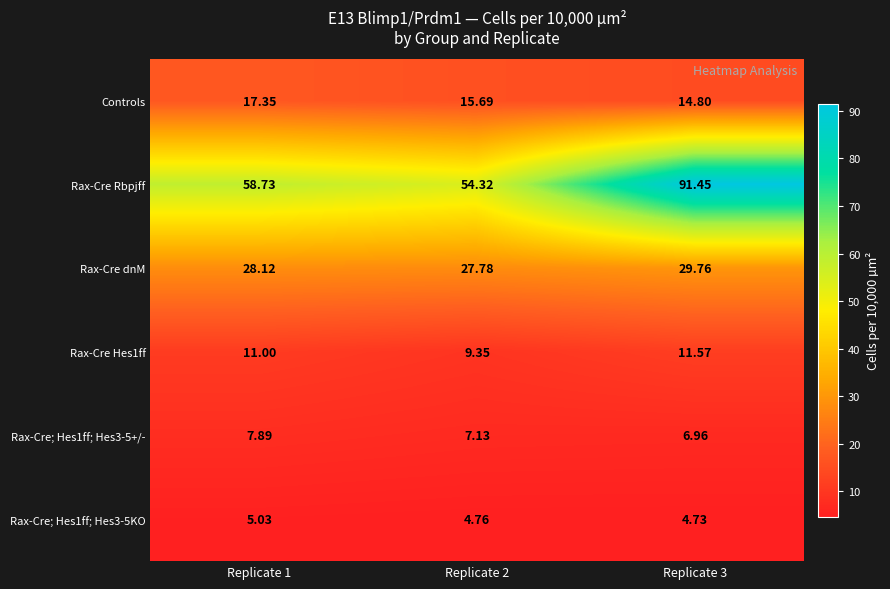

Which series has the largest total across all categories?

Rax-Cre Rbpjff